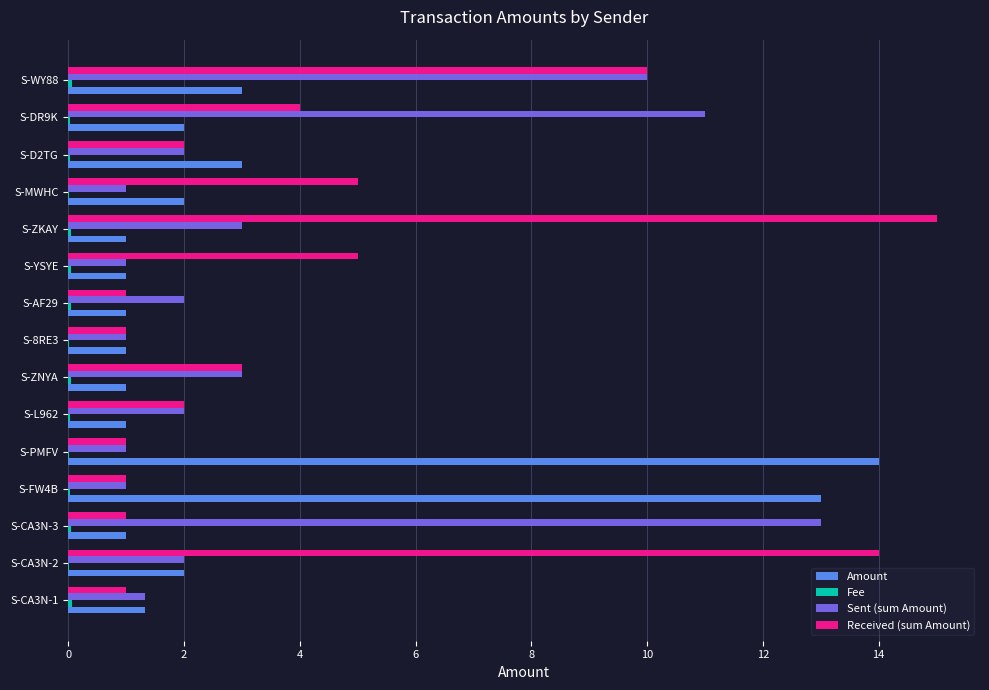

Is it true that Amount equals 13.0 at S-FW4B?

True